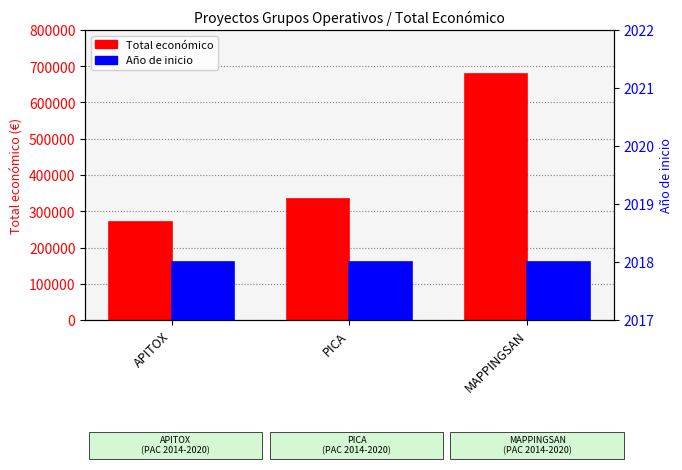

Reading left to right, what are all the values shown in this chart?

Total económico: 271552	333001	677425
Año de inicio: 2018	2018	2018